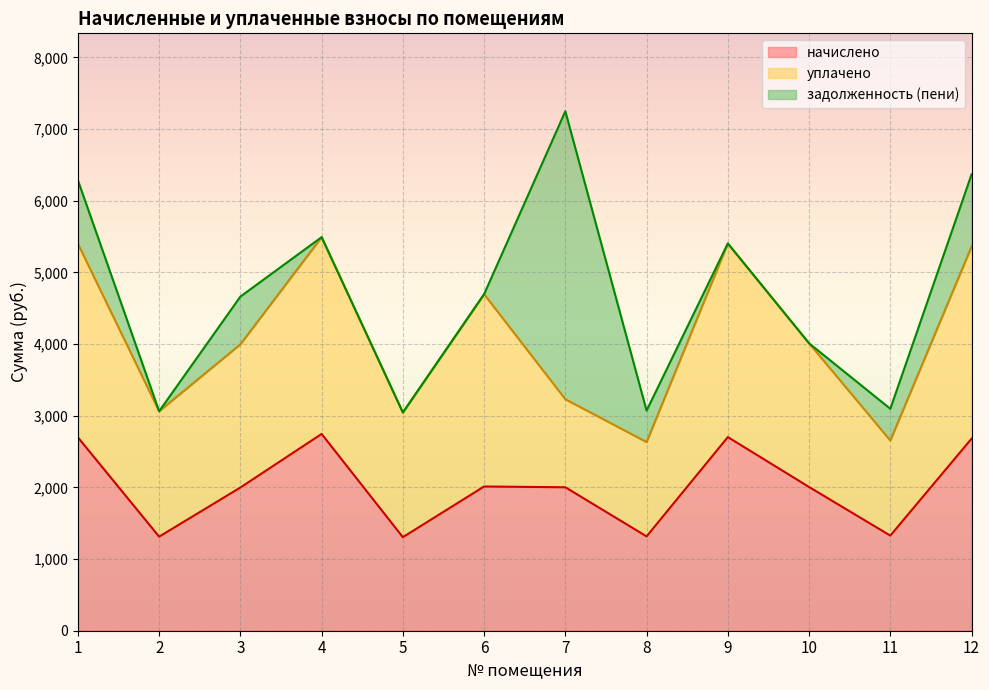

What are all the series names shown in the legend?

начислено, уплачено, задолженность (пени)